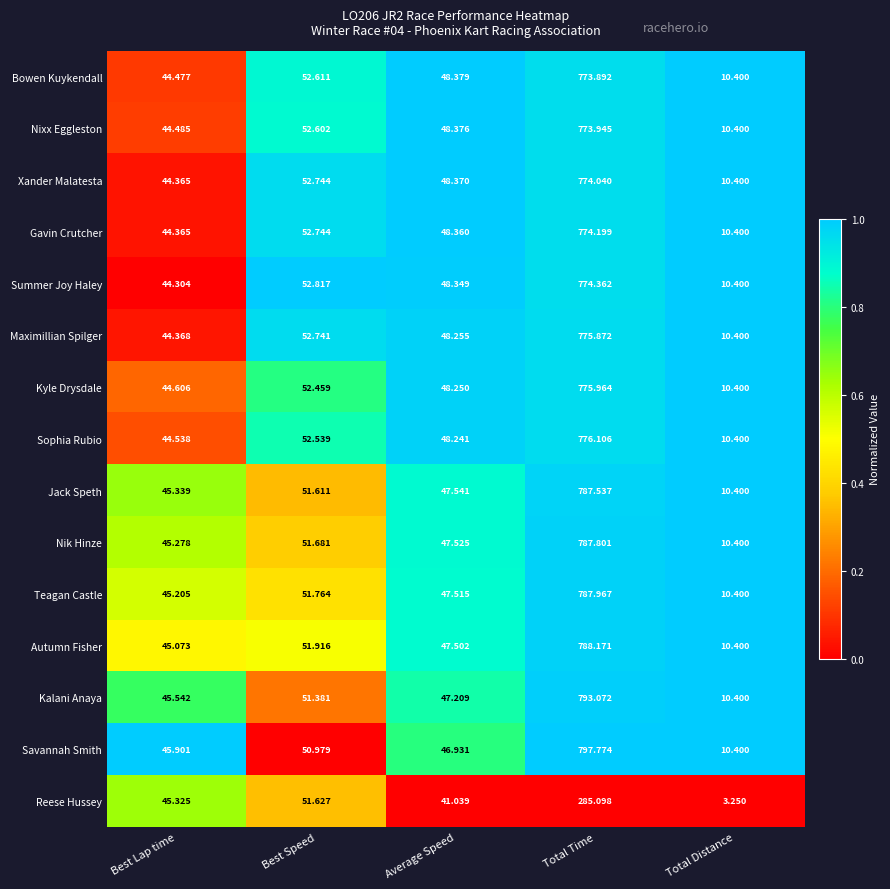

Which series changed the most between Best Lap time and Total Time?

Savannah Smith